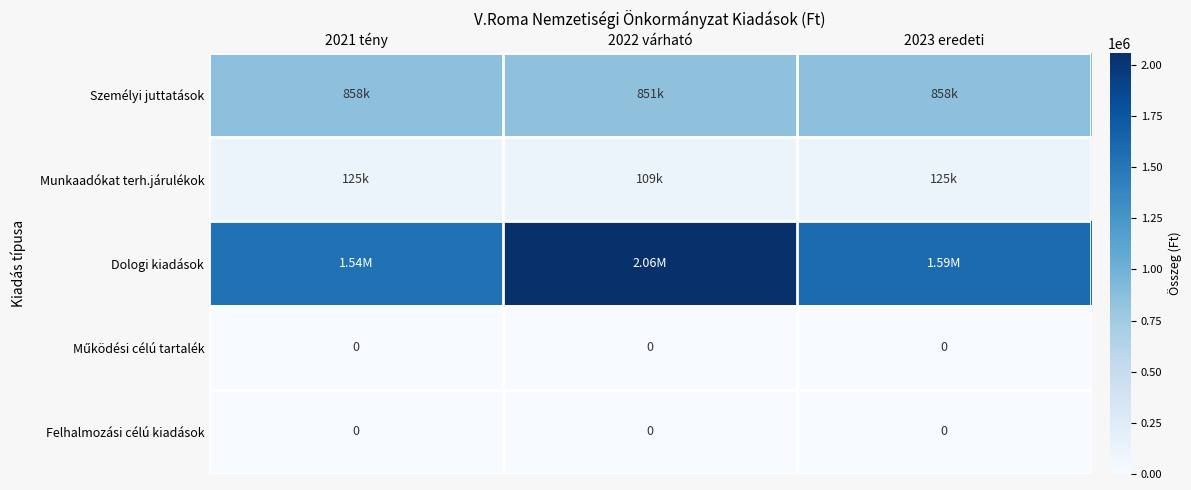

At how many categories does at least one series exceed 1848327?

1